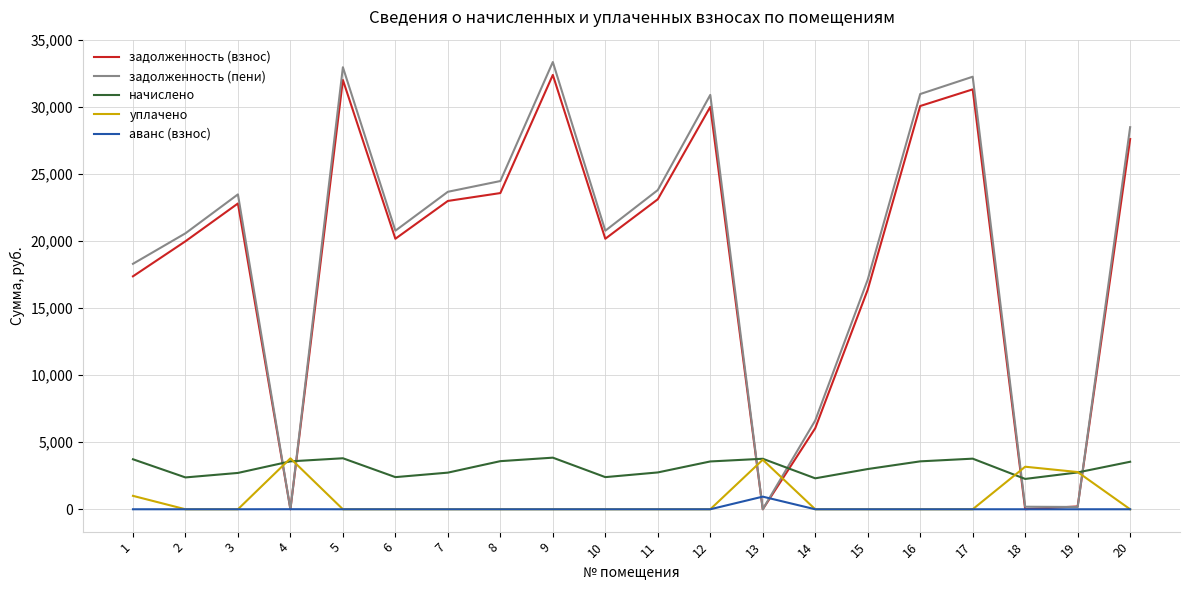

What is the minimum value for начислено?

2261.8